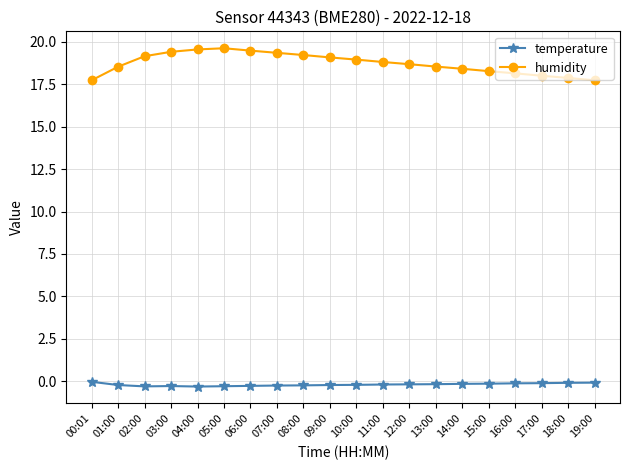

Which series has the largest total across all categories?

humidity